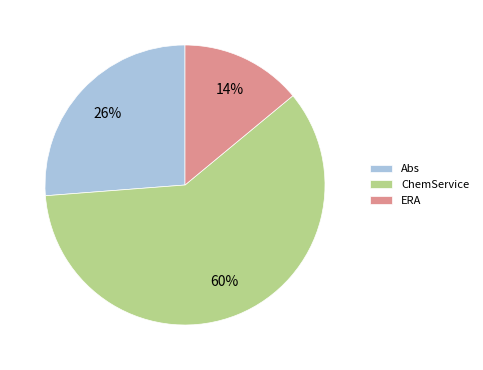

Which slice is the largest?

ChemService